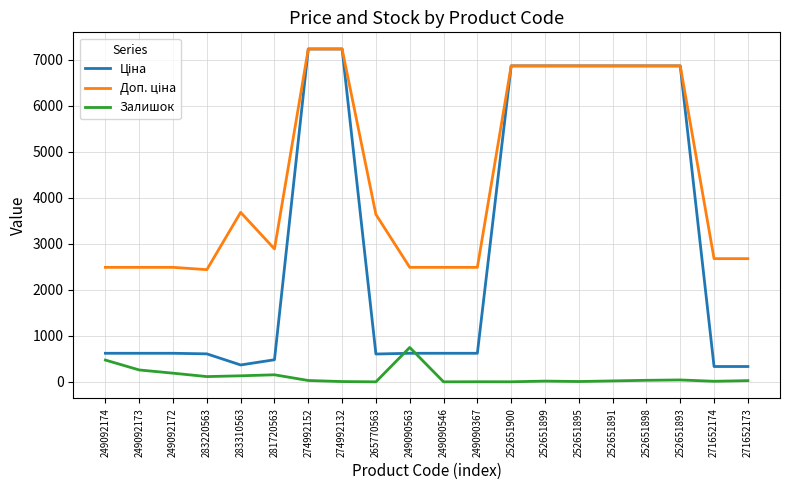

Is it true that Залишок equals 181.4 at 249090563?

False